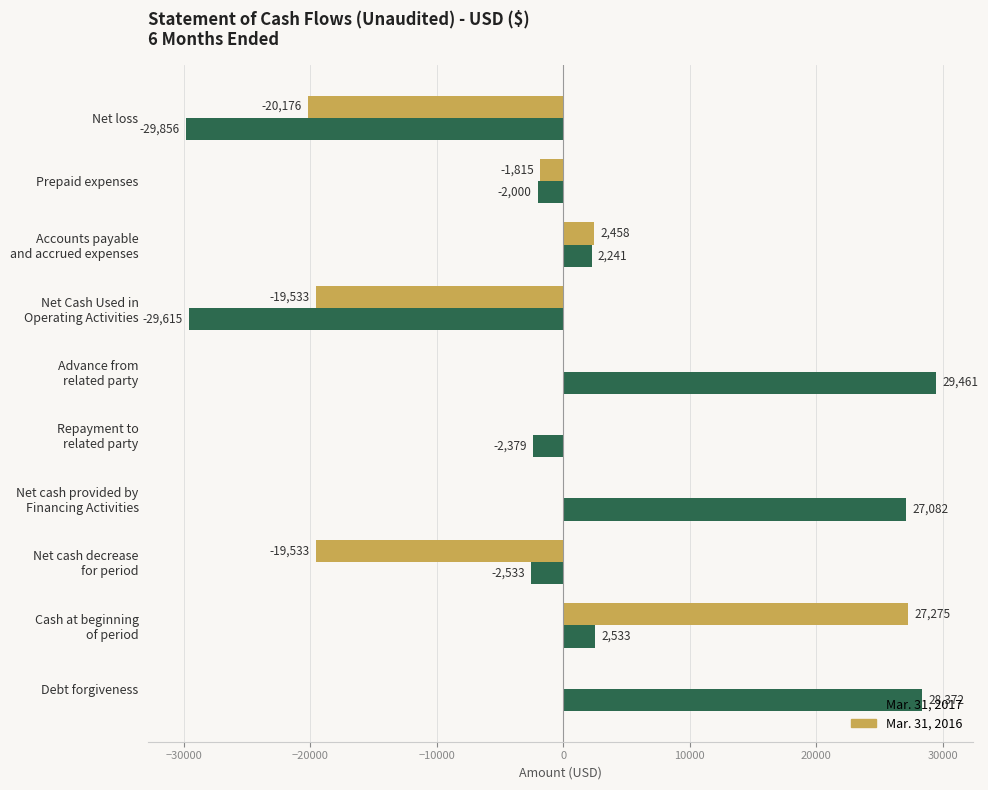

The Mar. 31, 2016 series shows -33141 at Debt forgiveness. True or false?

False